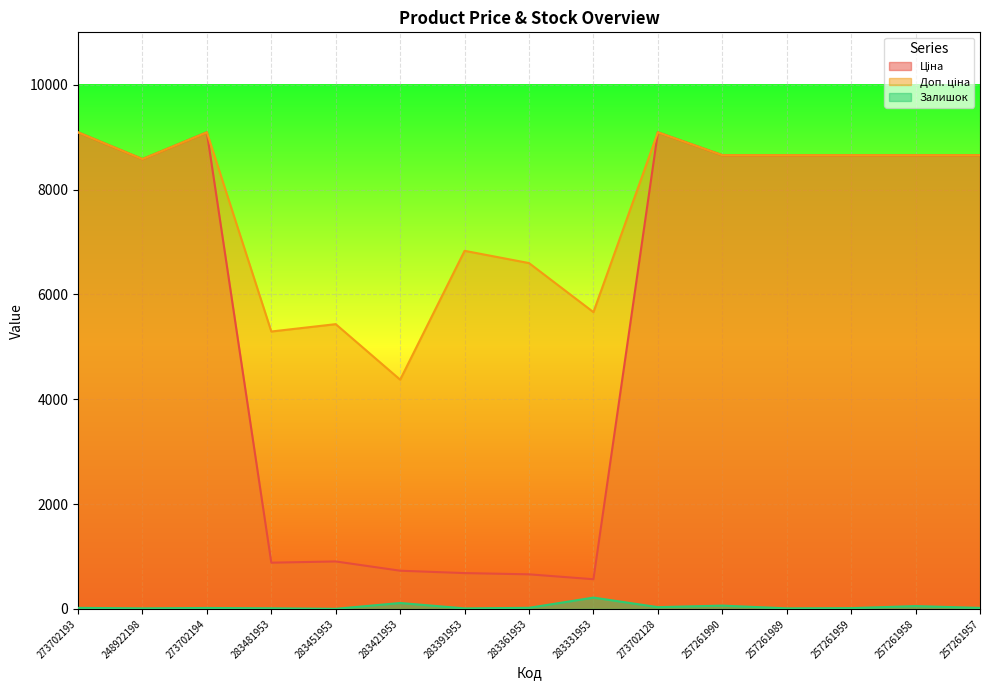

At which category does Ціна reach its first local peak?

273702194